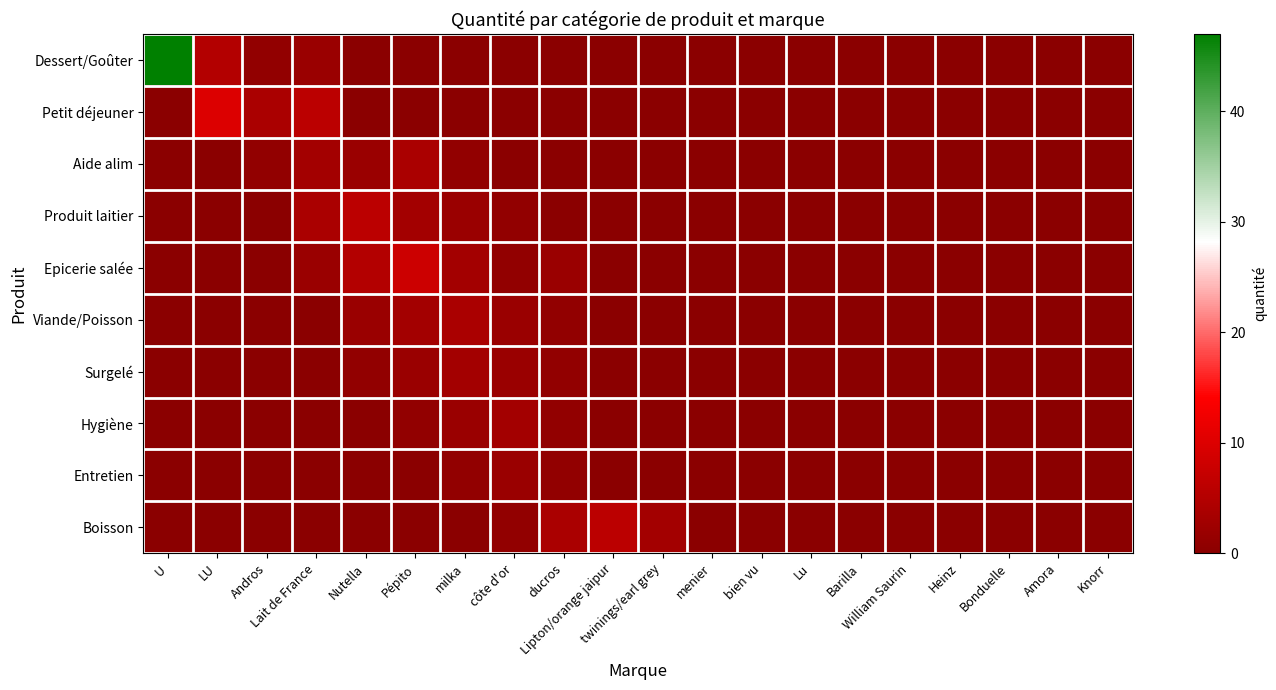

What is the difference between the highest and lowest values at twinings/earl grey?

3